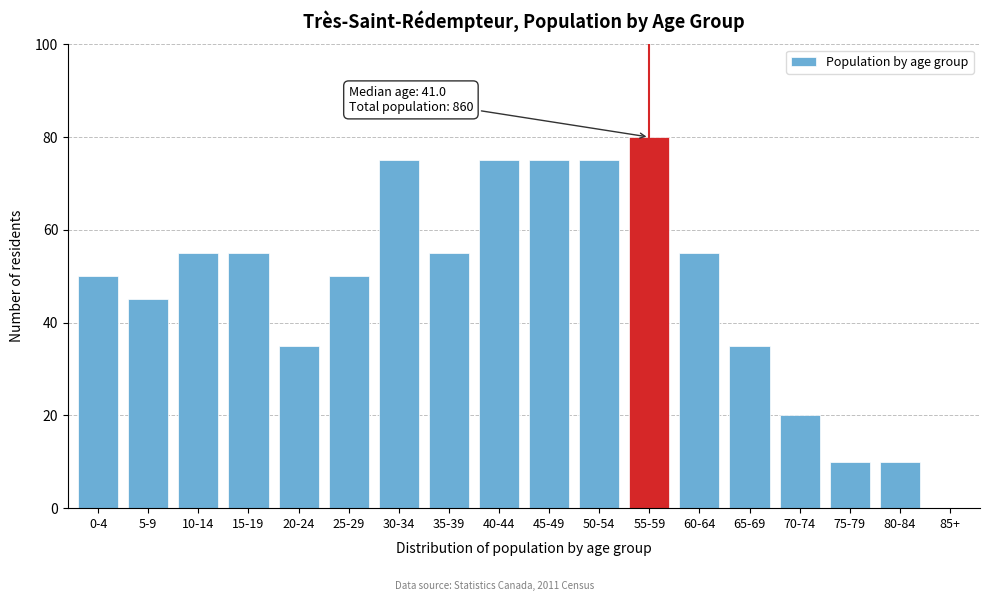

Reading left to right, transcribe all the data shown in this chart.

0-4=50	5-9=45	10-14=55	15-19=55	20-24=35	25-29=50	30-34=75	35-39=55	40-44=75	45-49=75	50-54=75	55-59=80	60-64=55	65-69=35	70-74=20	75-79=10	80-84=10	85+=0